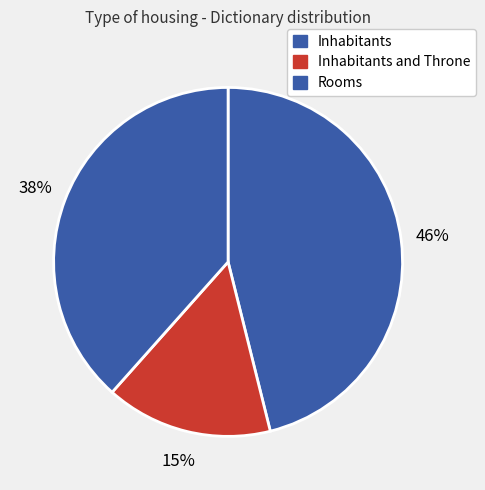

How many segments does this pie chart have?

3